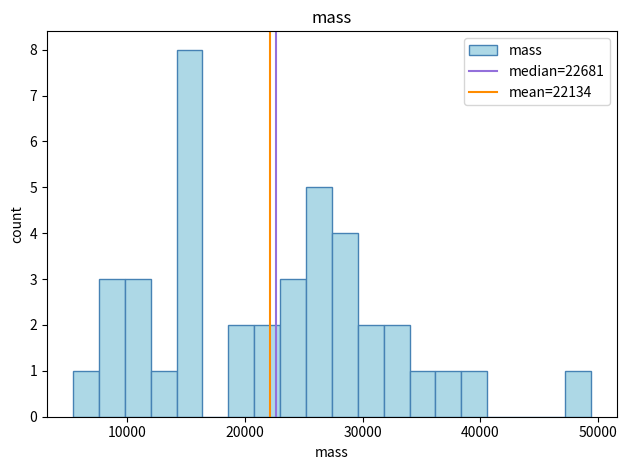

Around what value on the x-axis is the tallest bar? Give the approximate position of its centre, as read against the axis.

15000